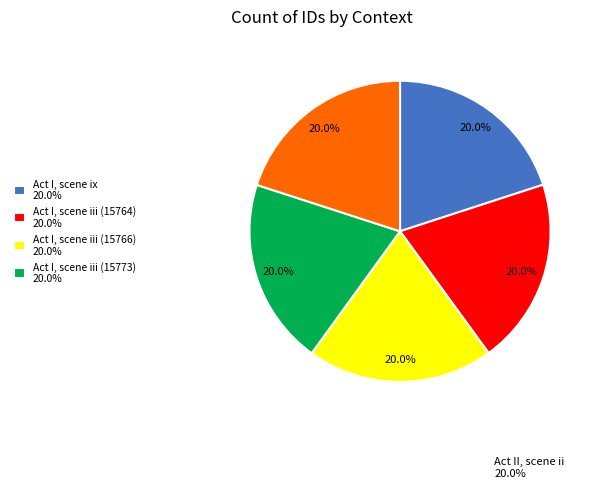

Is there any slice that represents more than half of the pie?

No